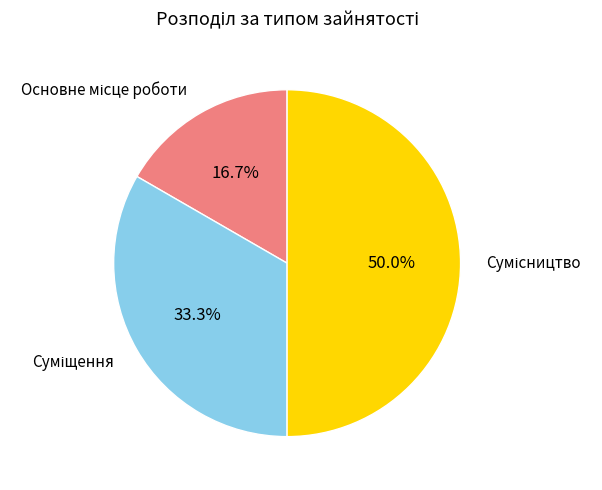

The Основне місце роботи slice represents 24% of the pie. True or false?

False